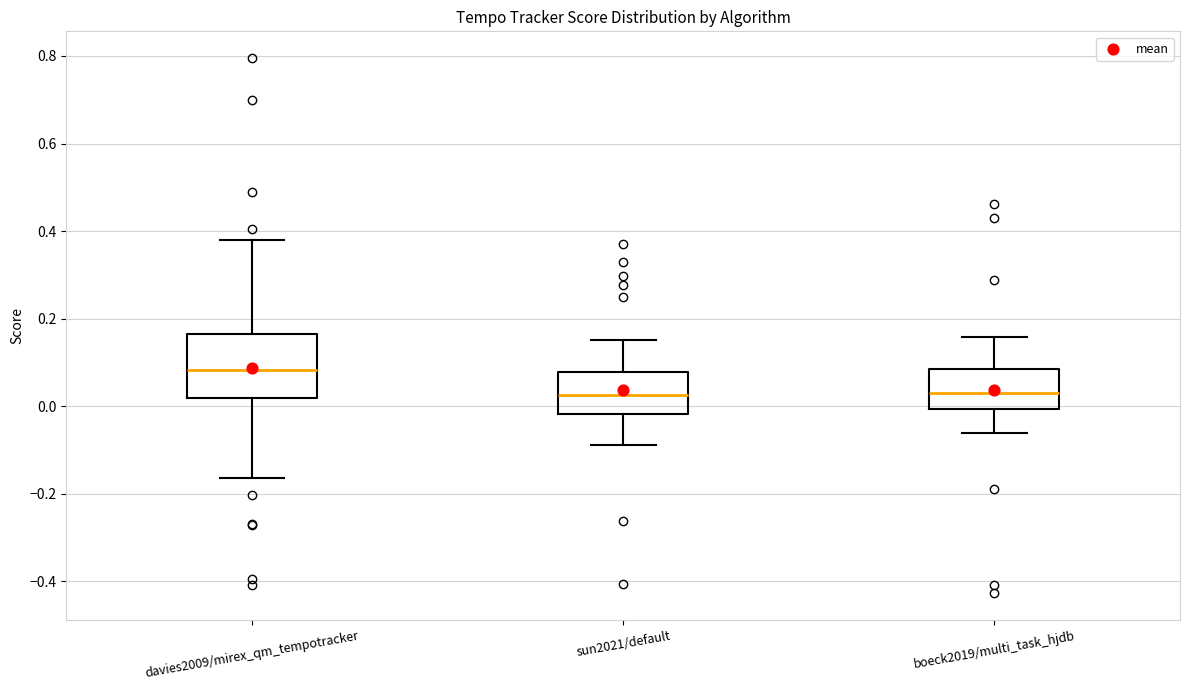

Which box is the tallest, from its lower edge to its upper edge?

davies2009/mirex_qm_tempotracker